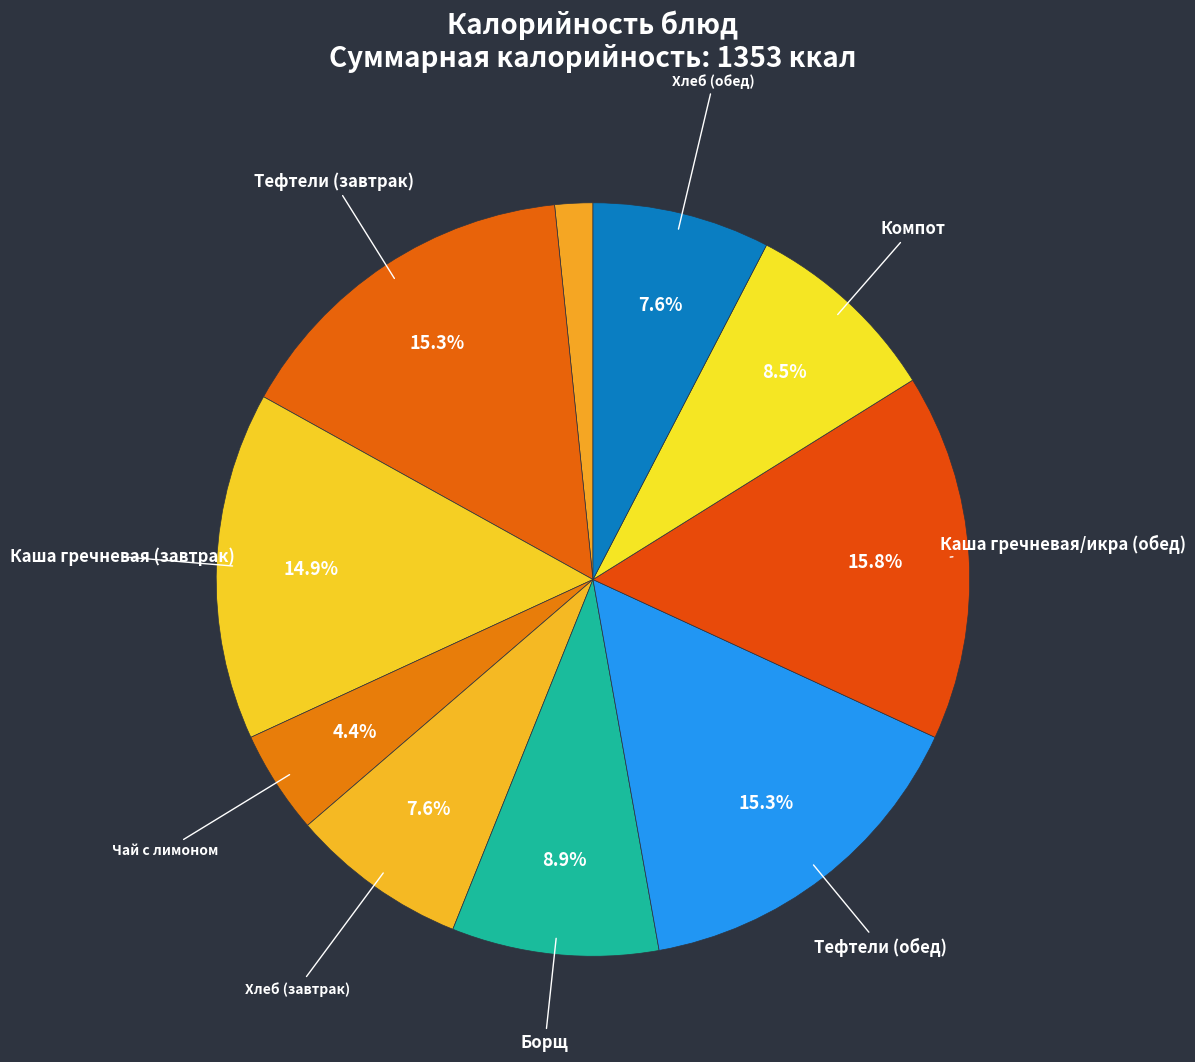

How many segments does this pie chart have?

10